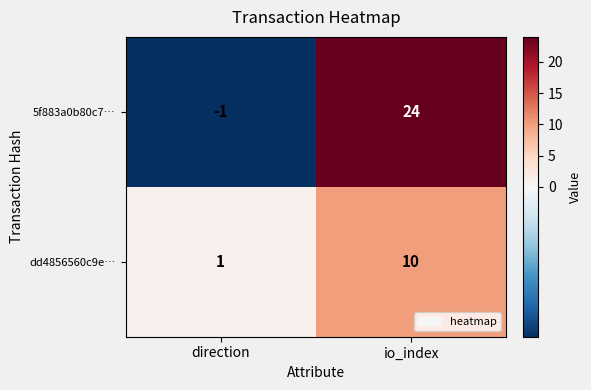

Between direction and io_index, which series saw the biggest shift?

5f883a0b80c7…